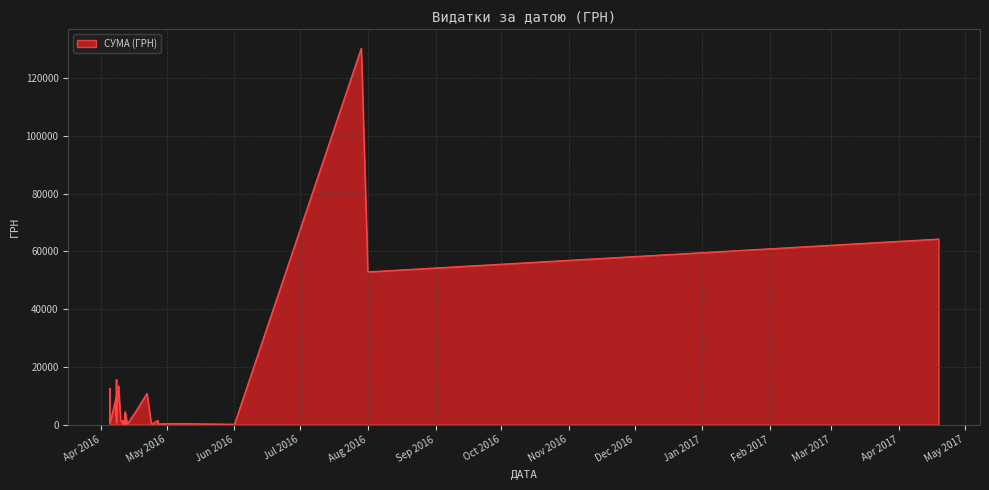

What is the change in value from 27.04.2016 to 10.04.2016?

+990.8